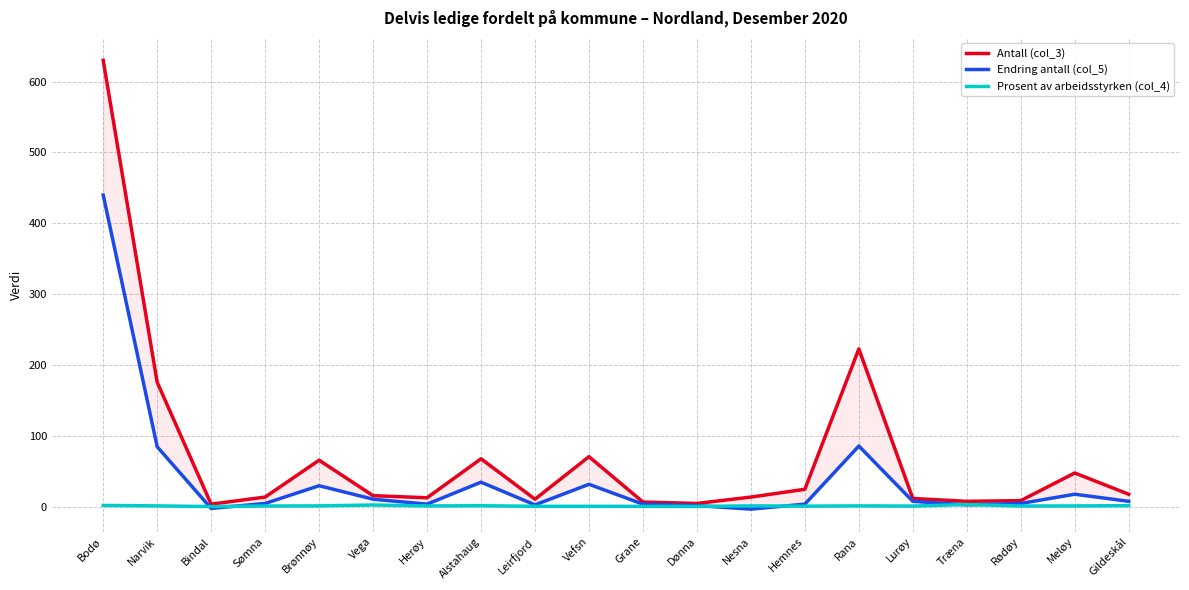

The value of Prosent av arbeidsstyrken (col_4) at Nesna is 1.6. True or false?

True